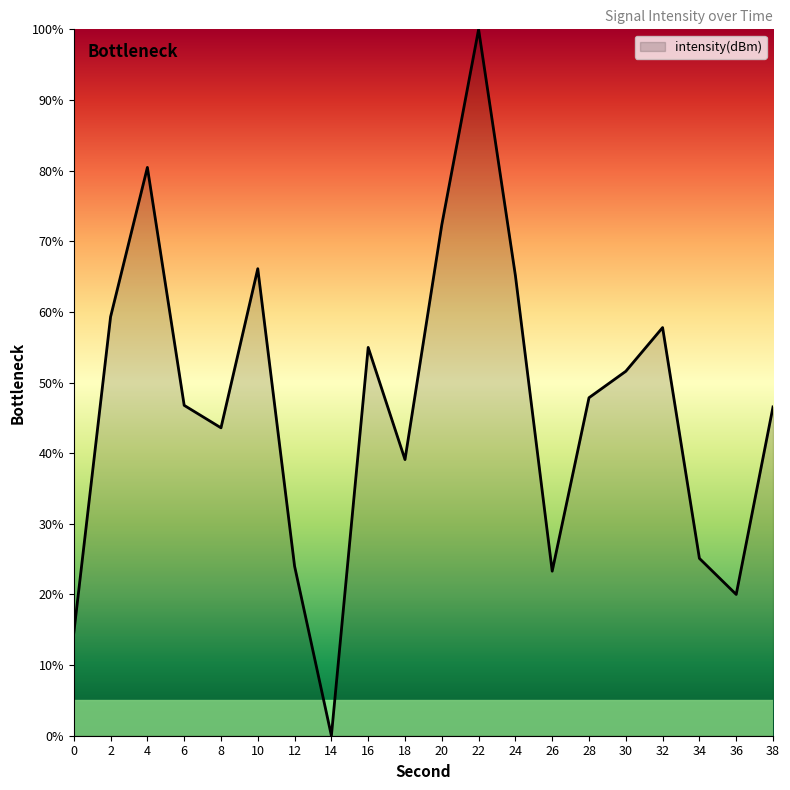

What is the difference between the maximum and minimum values?

100.0